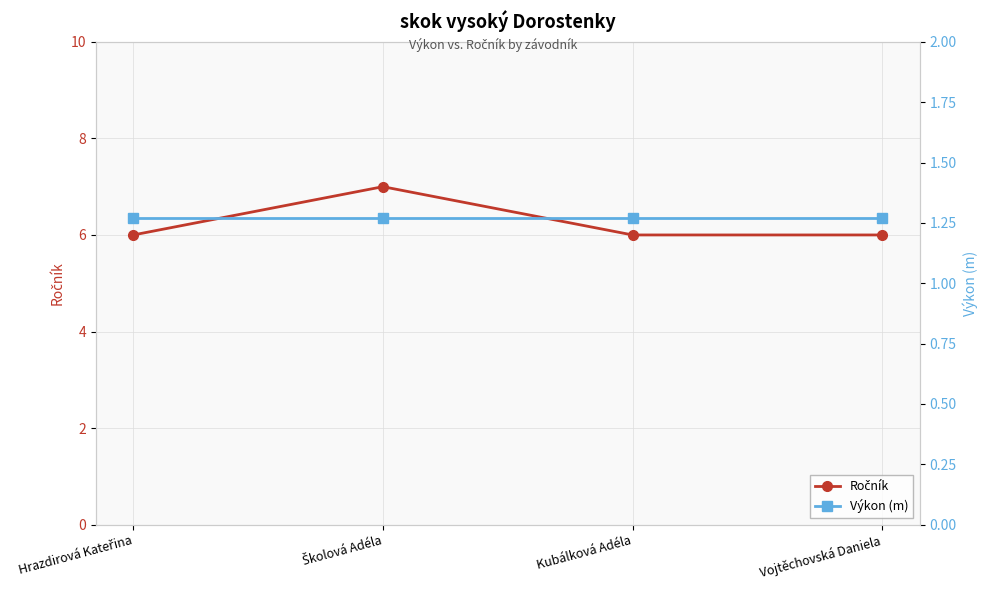

Is it true that Výkon (m) equals 2.1 at Školová Adéla?

False